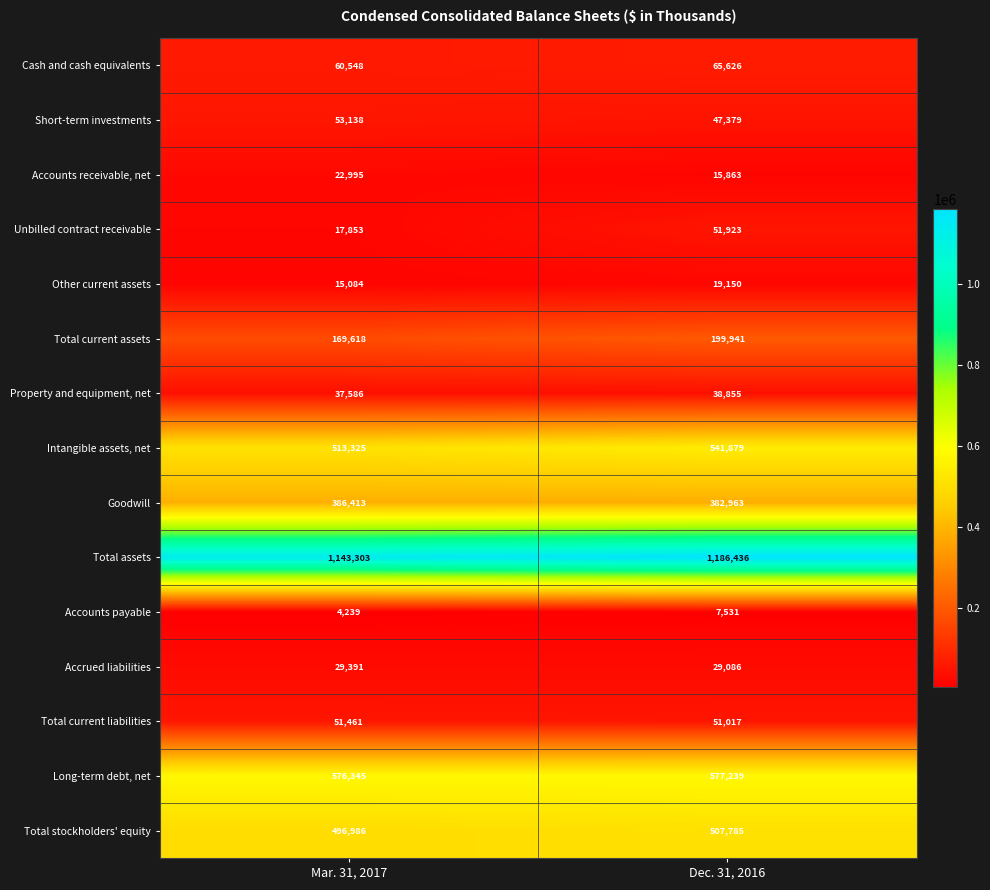

Which series has the largest range (max minus min)?

Total assets